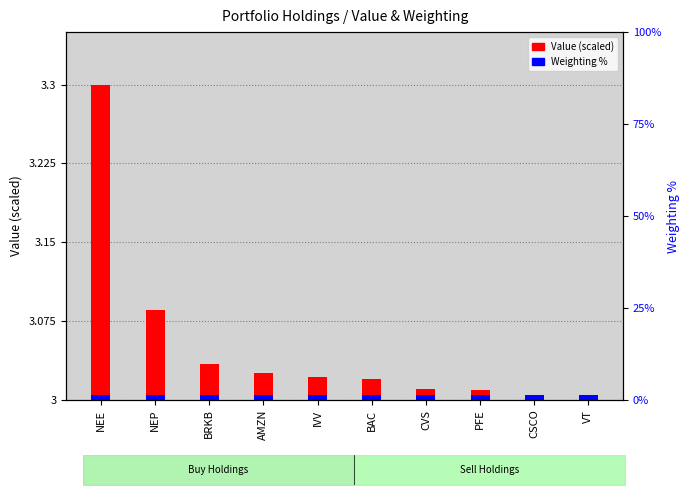

Which has a higher value, CVS or BRKB?

BRKB